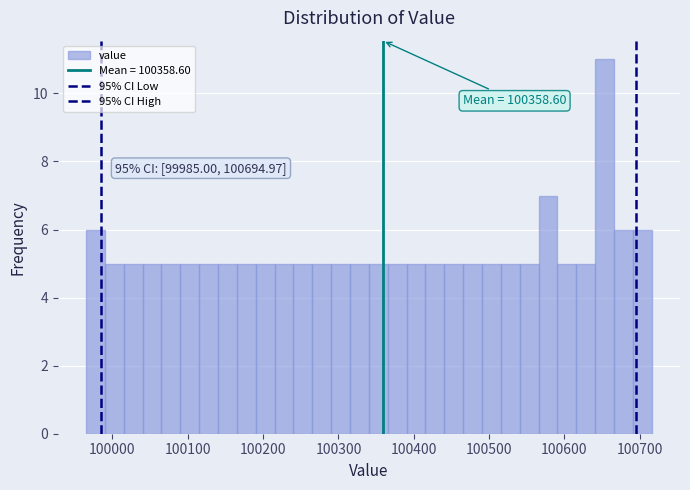

Around what value on the x-axis is the tallest bar? Give the approximate position of its centre, as read against the axis.

100650